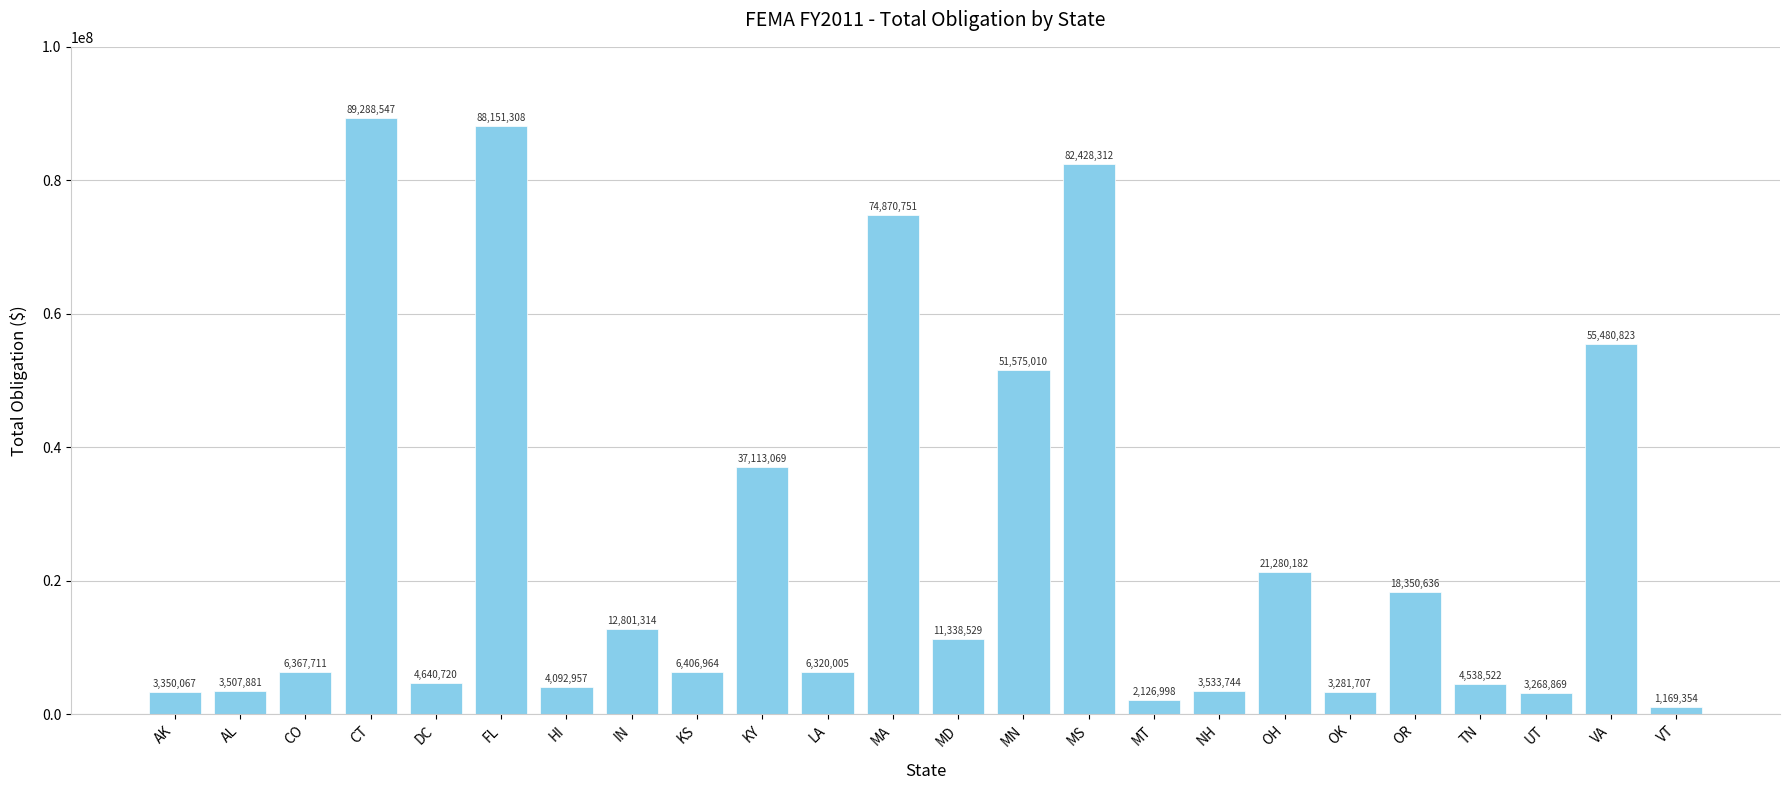

What is the average value?

24803499